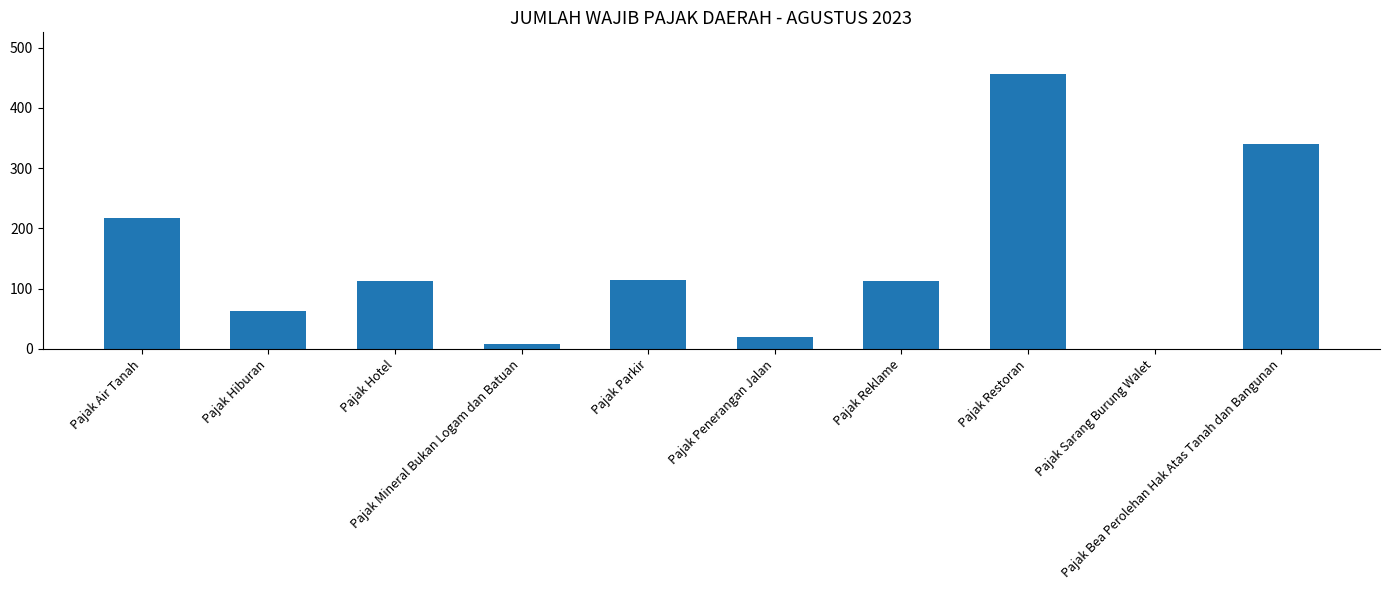

What is the maximum value shown in the chart?

457